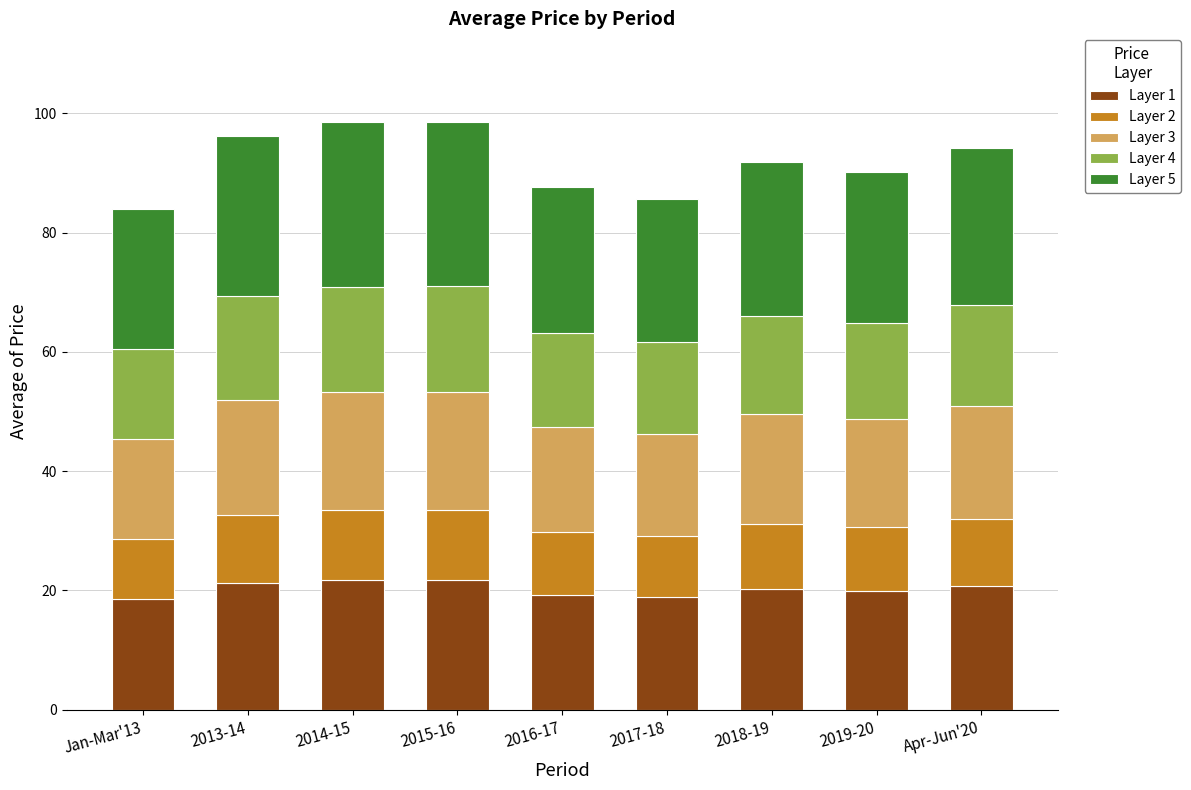

What is the maximum value for Layer 1?

21.7